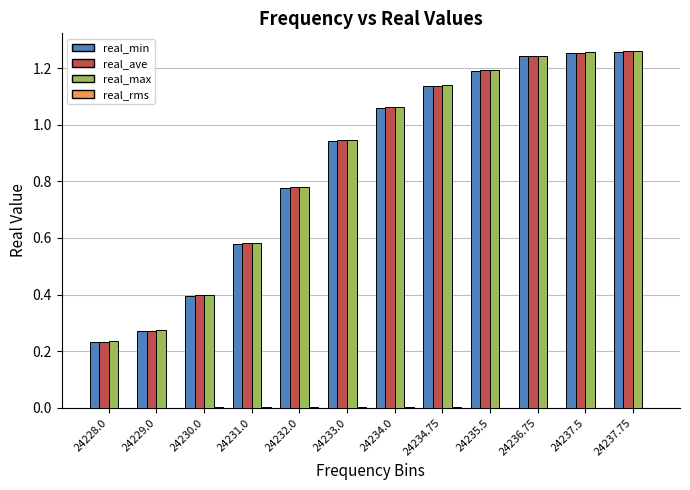

Is the value of real_ave at 24232.0 greater than the value of real_max at 24231.0?

Yes